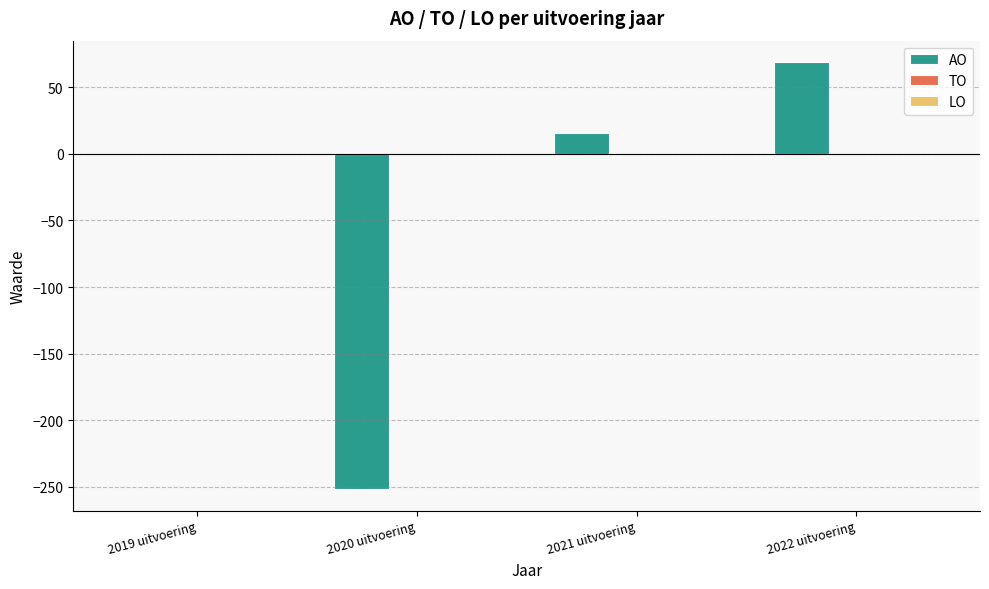

Is it true that the value at 2020 uitvoering is -53?

False